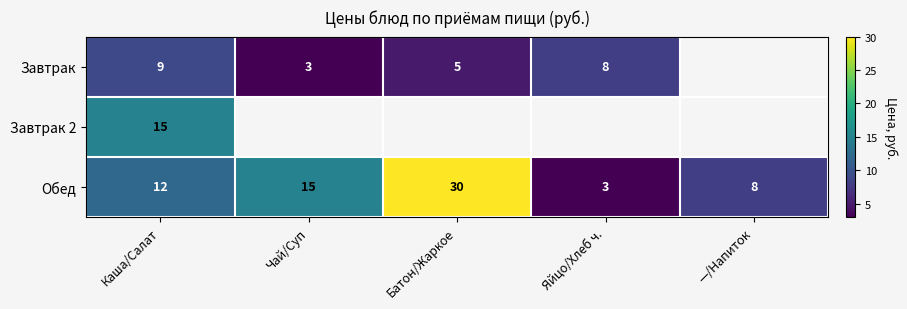

The Обед series shows 12.9 at Батон/Жаркое. True or false?

False